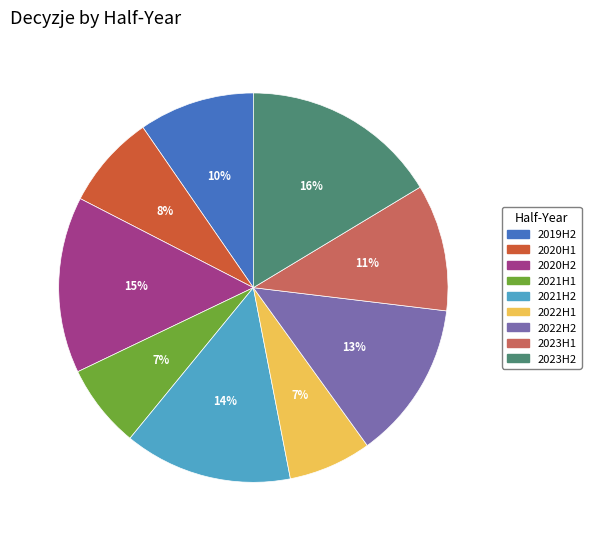

Does any single category account for the majority?

No